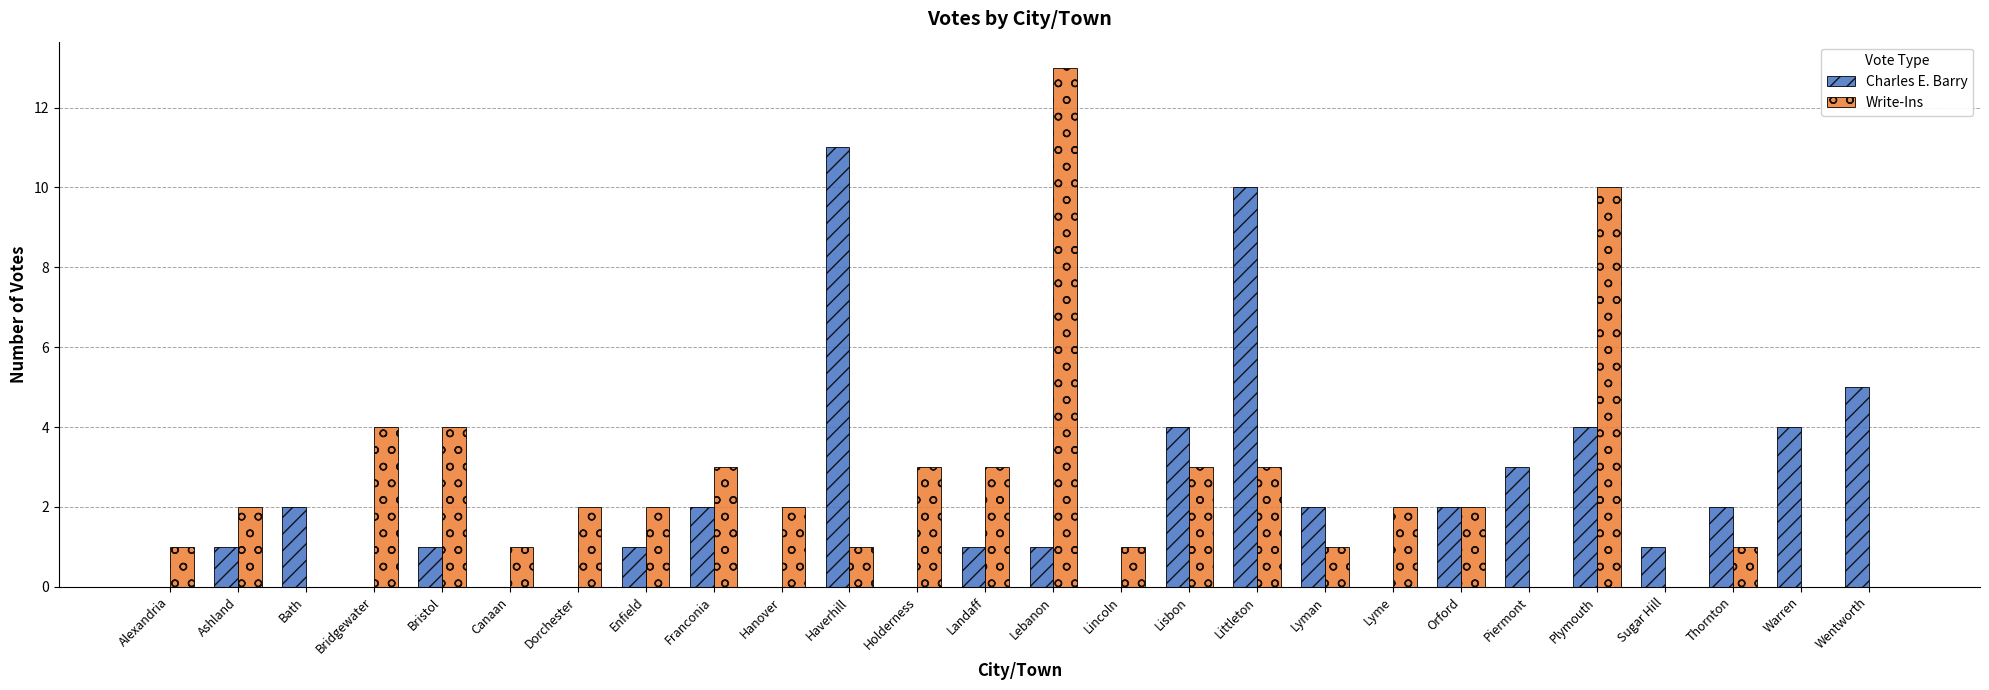

What is the sum of the Write-Ins values at Enfield and Lincoln?

3